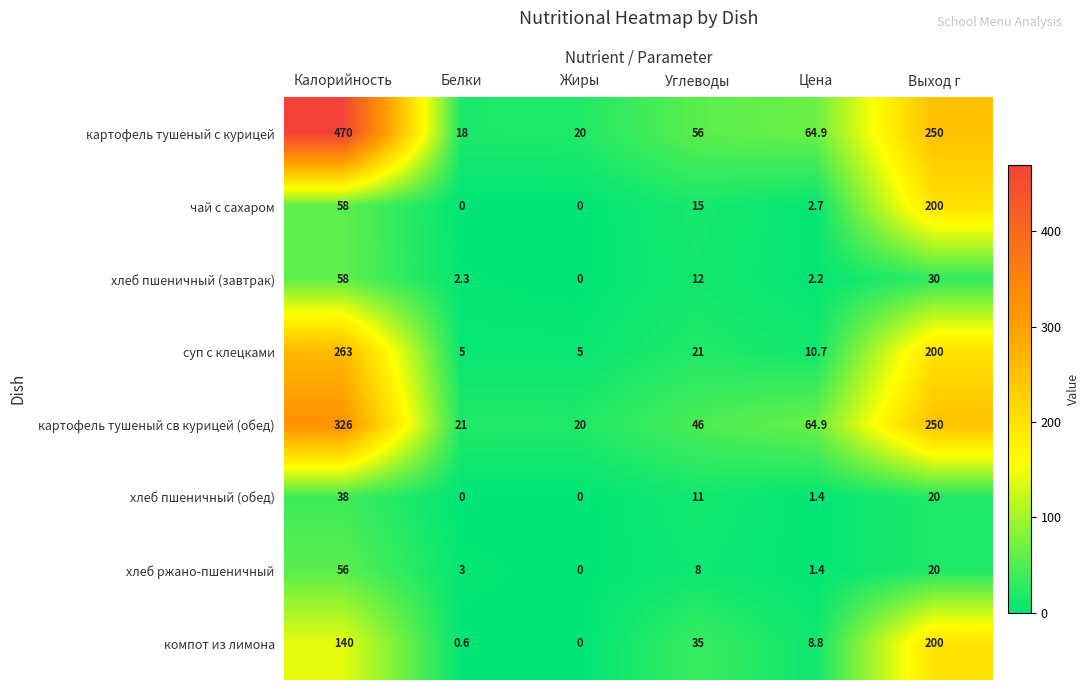

Is it true that картофель тушеный св курицей (обед) equals 35.8 at Жиры?

False